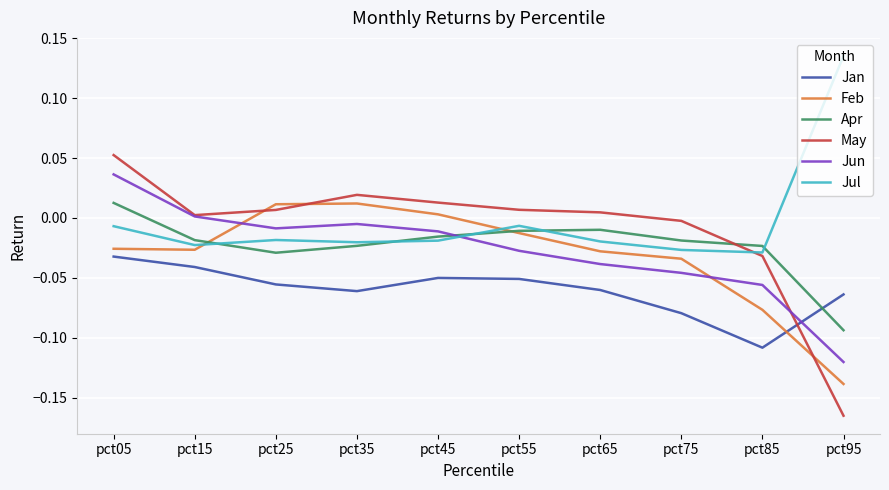

What is the total value across all series at pct85?

-0.3